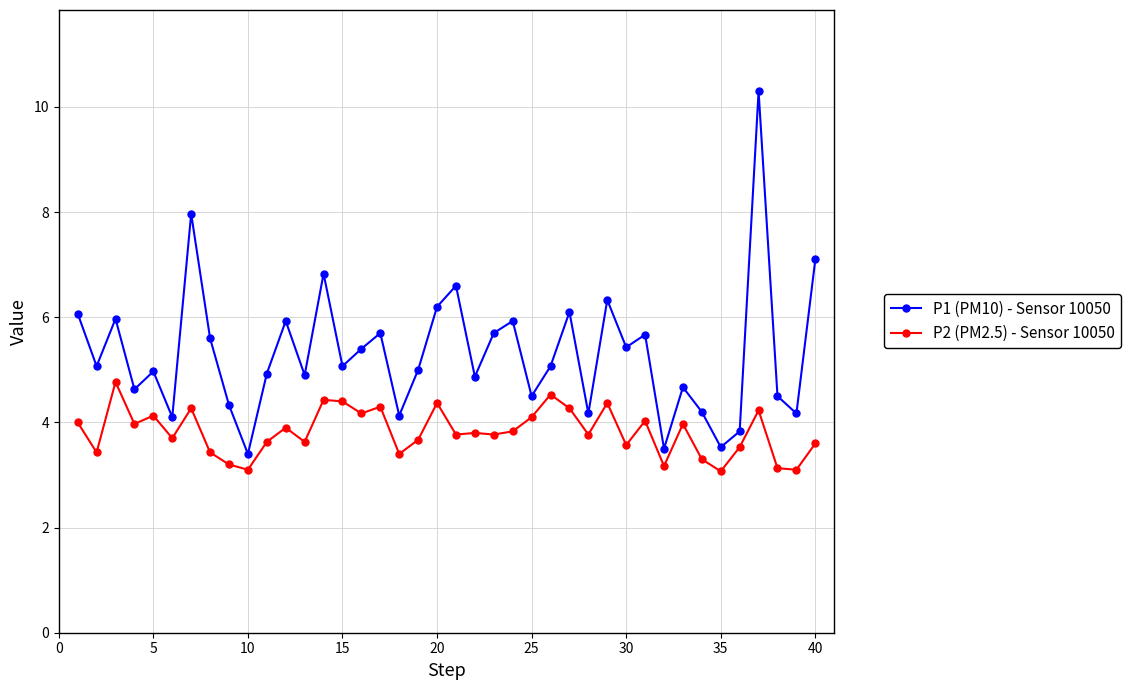

True or false: P2 (PM2.5) - Sensor 10050 has more than 2 interior local peaks.

True